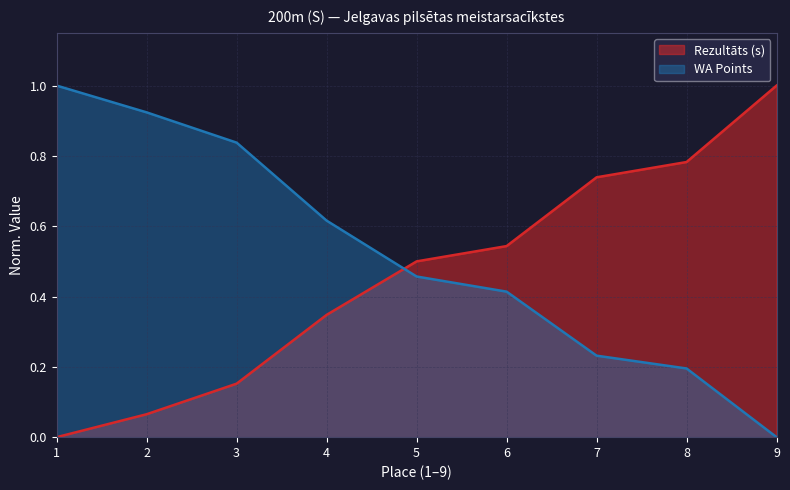

Is the value of Rezultāts (s) at 2 greater than the value of WA Points at 8?

No